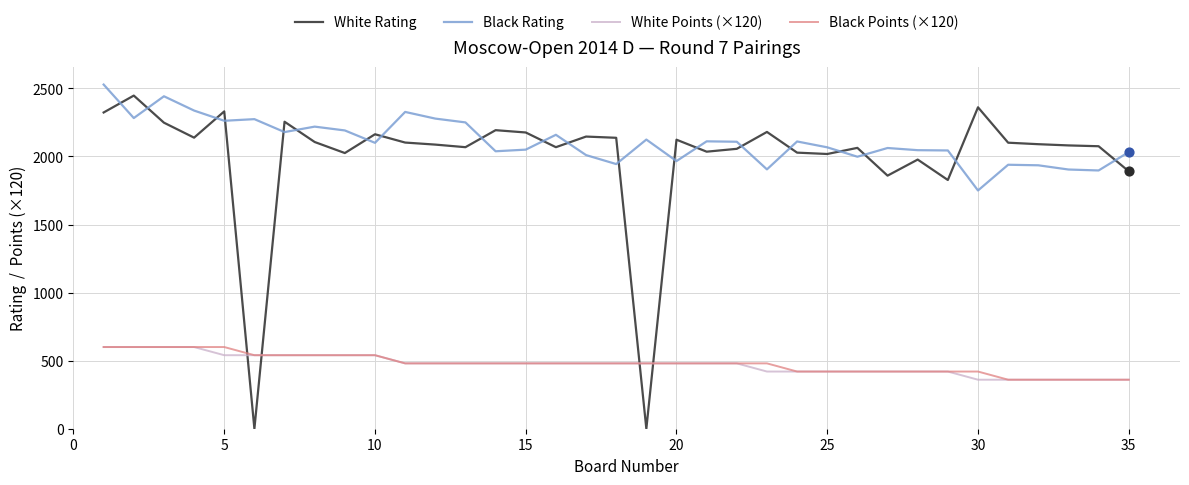

Which series has the largest total across all categories?

Black Rating